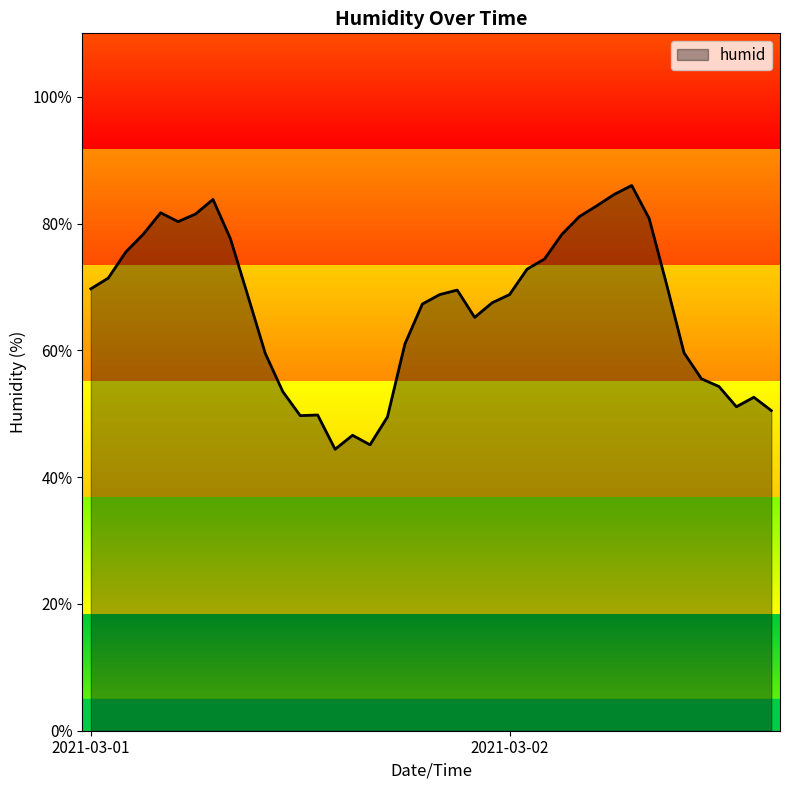

What is the average value?

66.7